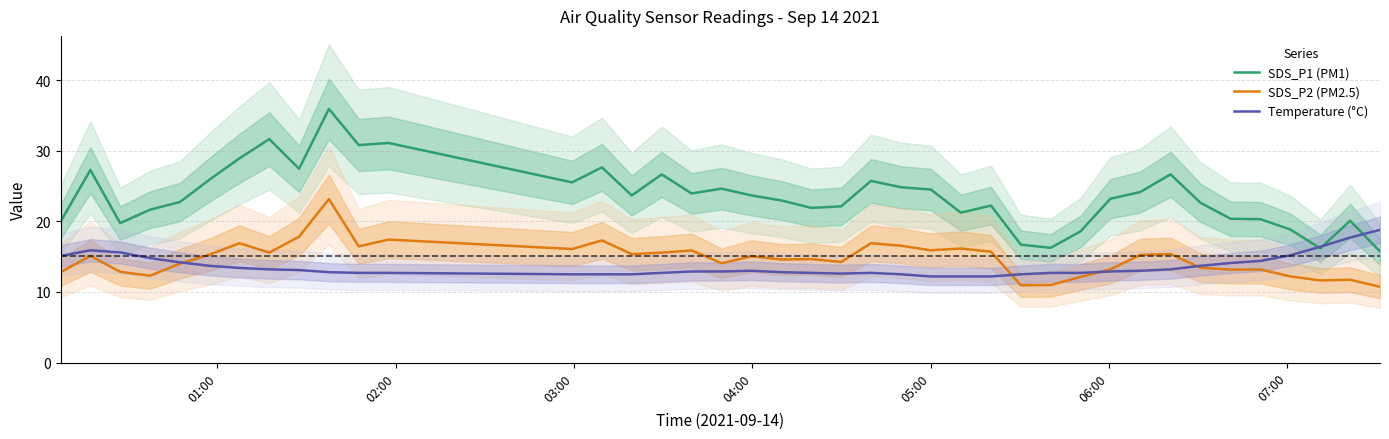

What is the minimum value for SDS_P2 (PM2.5)?

10.7